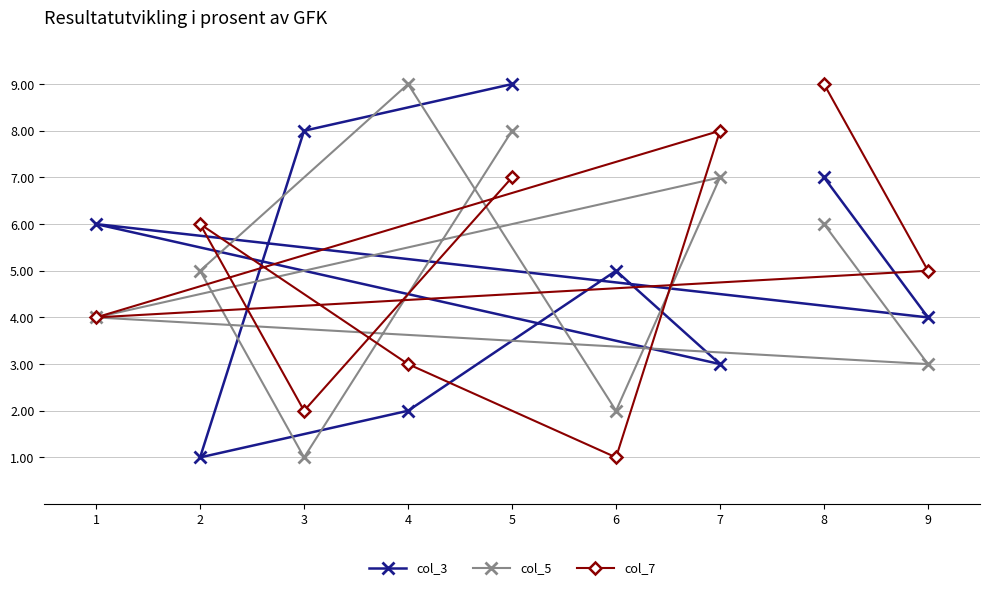

What is the difference between the maximum and minimum values in the col_5 series?

8